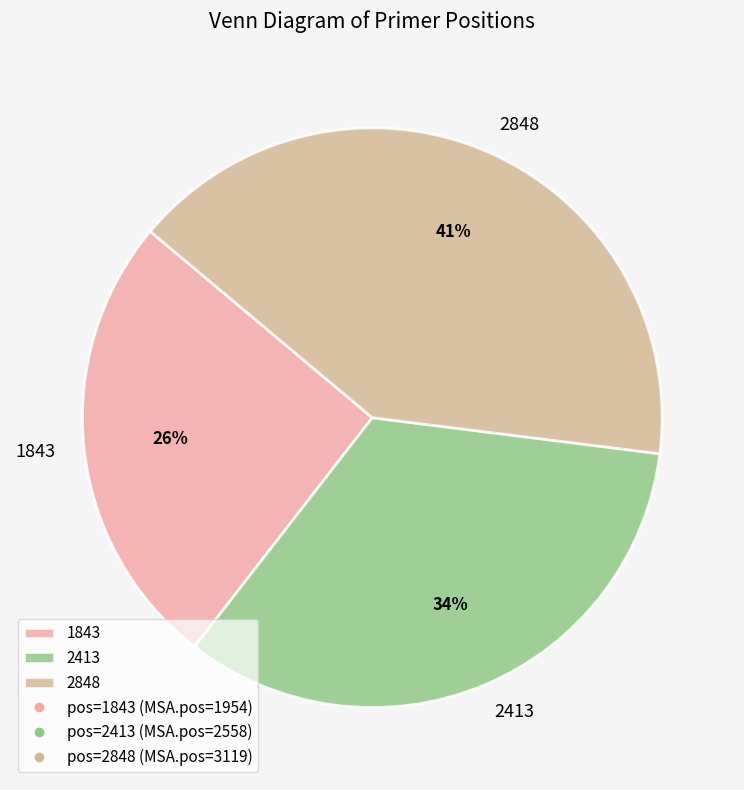

Rank the categories by value from highest to lowest.

2848, 2413, 1843